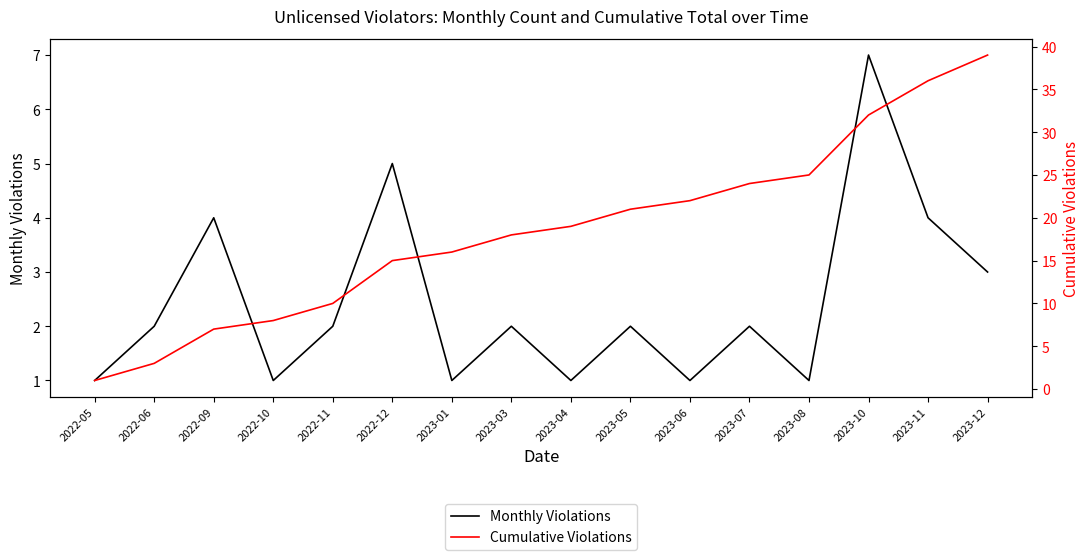

At which label is Cumulative Violations closest to 20?

2023-04